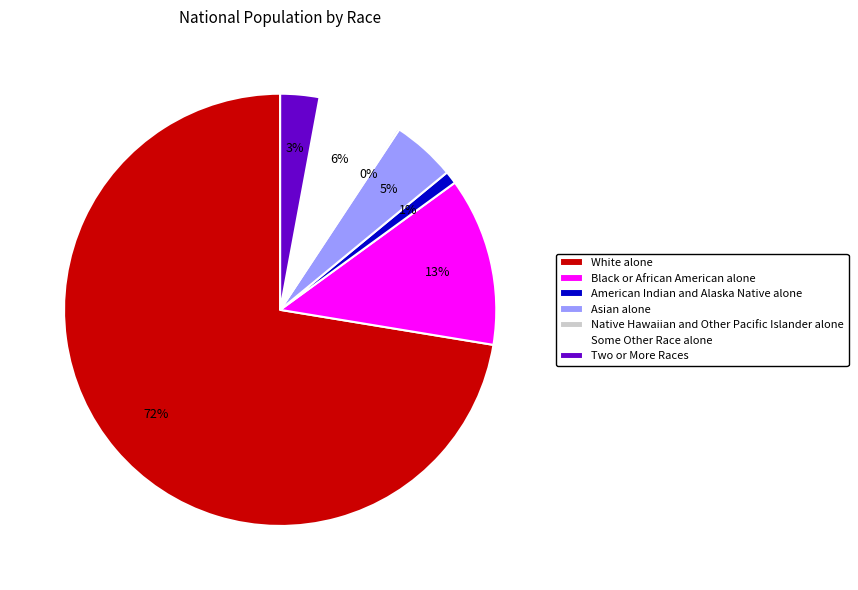

Is there a majority slice in this chart?

Yes